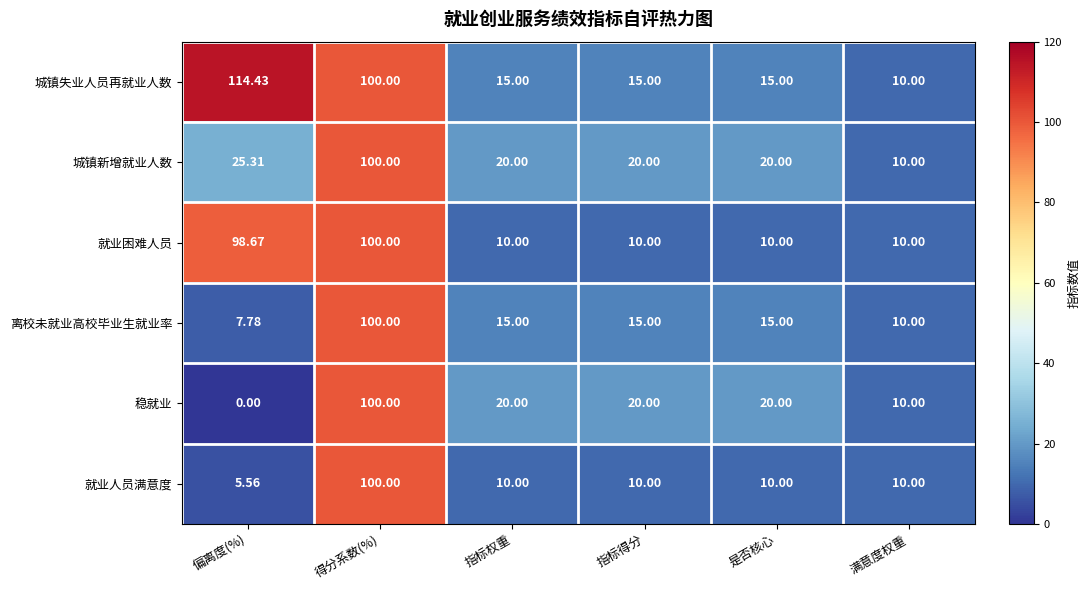

Which category has the highest value in the 就业人员满意度 series?

得分系数(%)